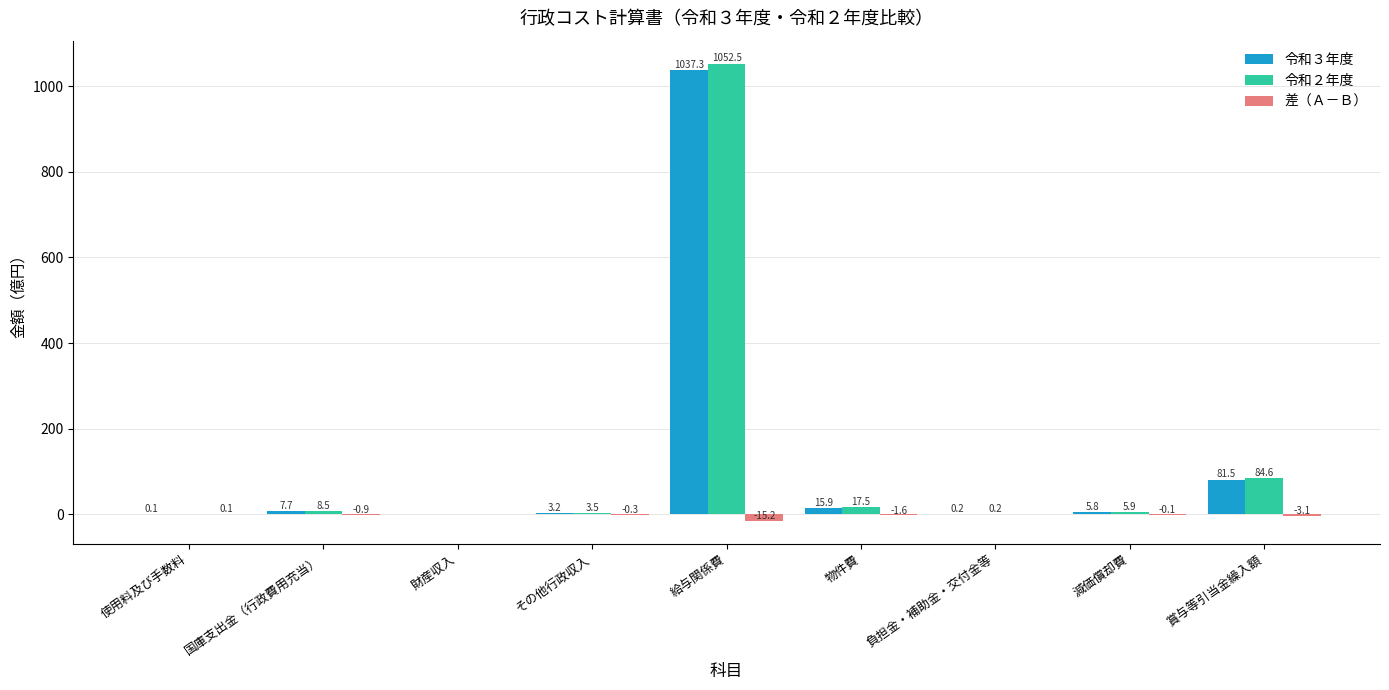

Where does the 令和２年度 series first go above 5?

国庫支出金（行政費用充当）